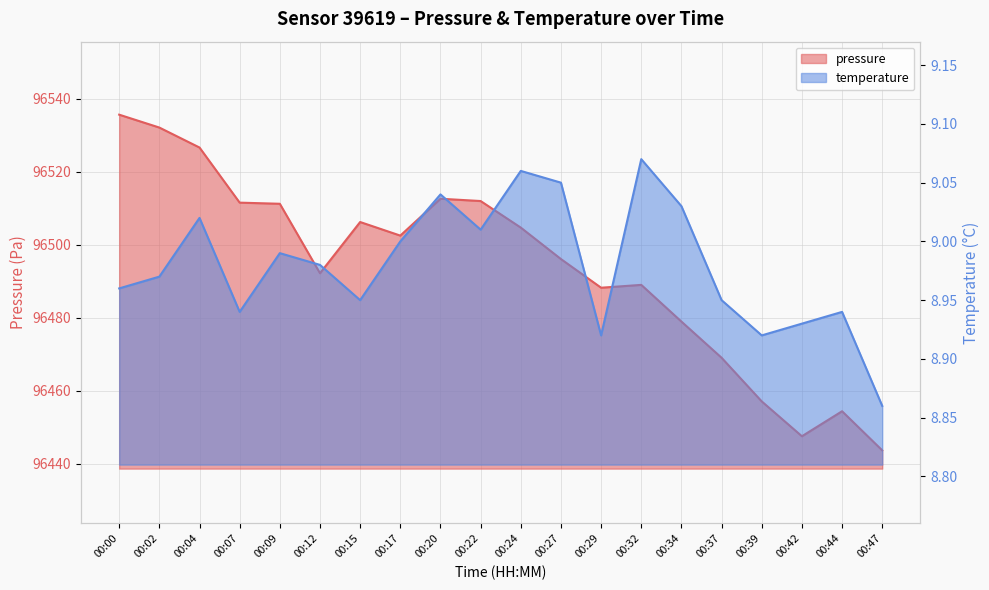

Is it true that temperature equals 9.0 at 00:12?

True